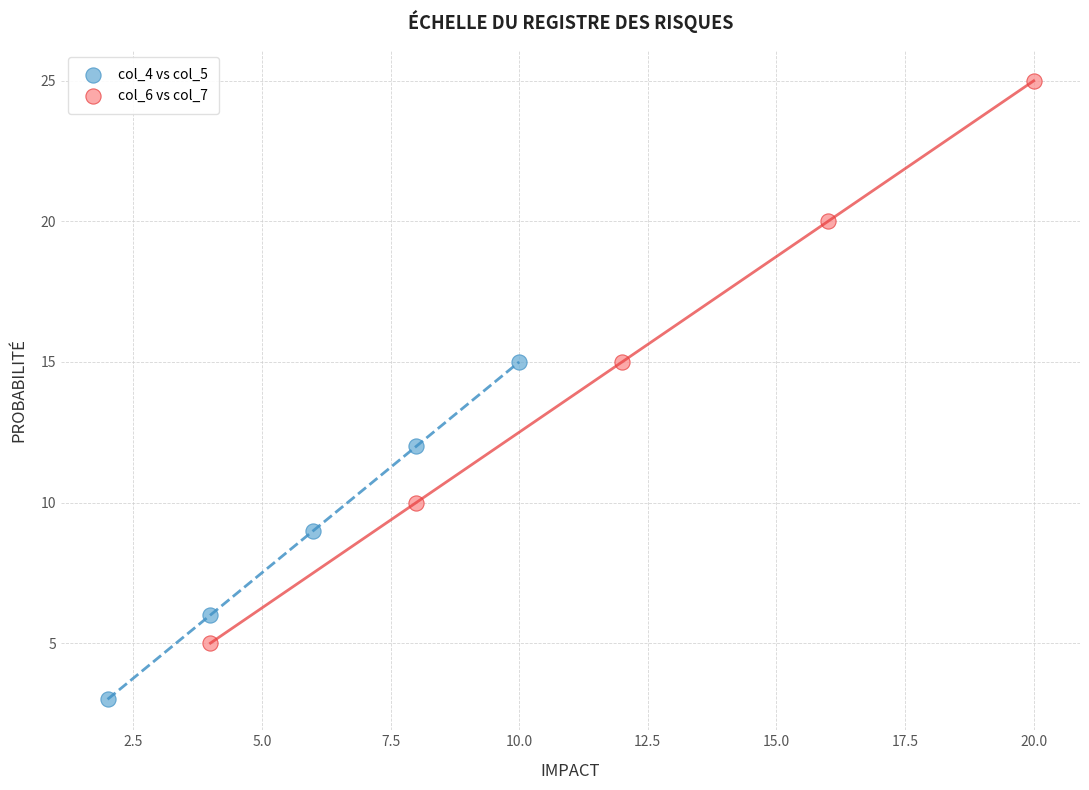

Which series reaches the minimum Y coordinate?

col_4 vs col_5